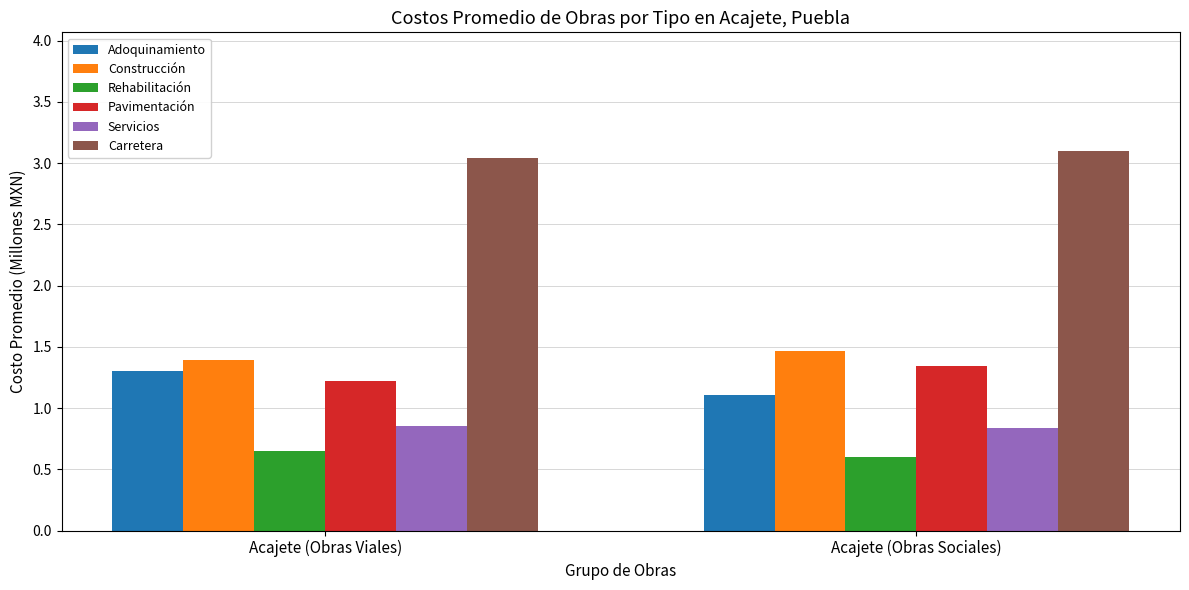

Is it true that Carretera equals 4.0 at Acajete (Obras Viales)?

False